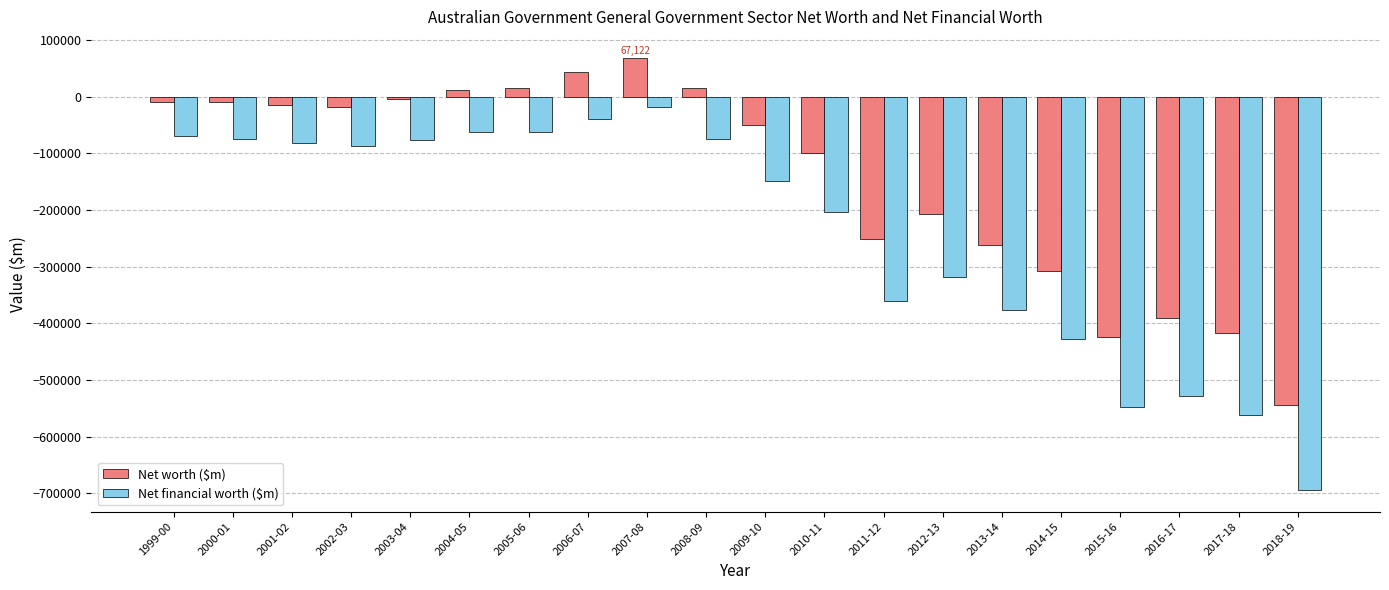

Rank the series by their maximum value, from lowest to highest.

Net financial worth ($m), Net worth ($m)